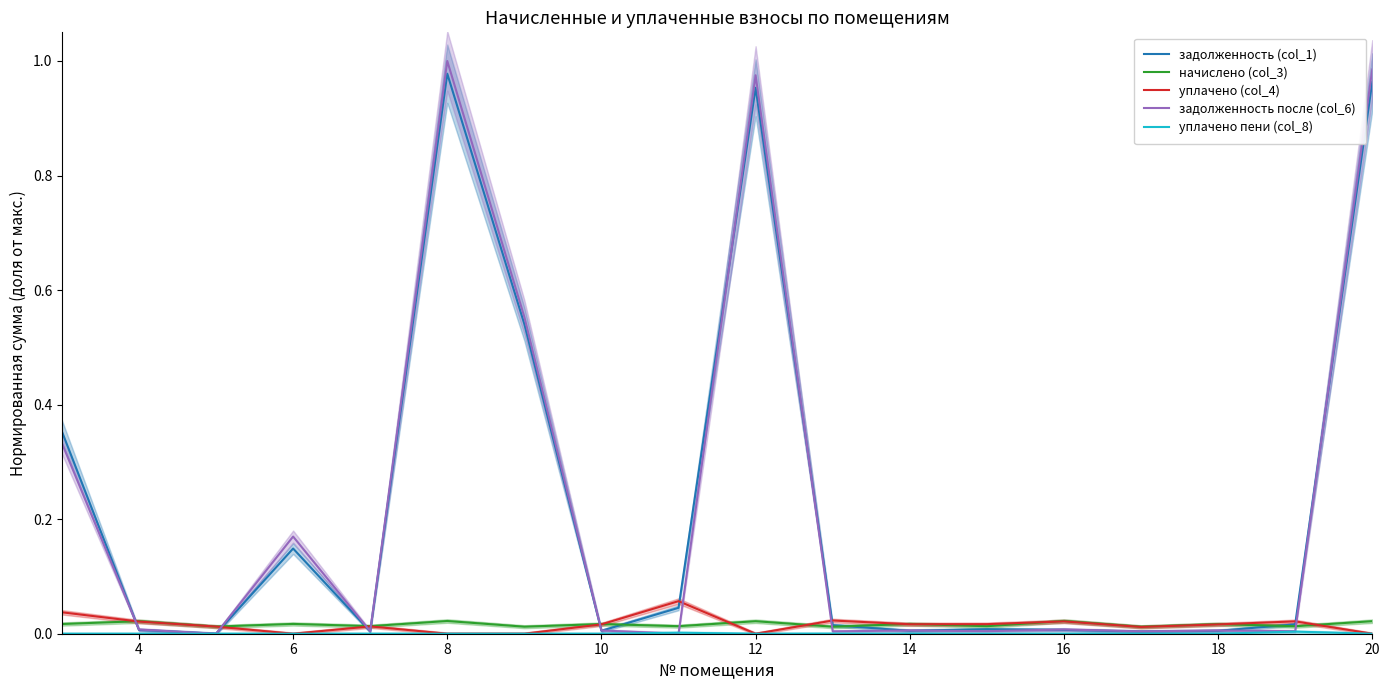

Rank the series at 10 from highest to lowest value.

начислено (col_3), уплачено (col_4), задолженность после (col_6), задолженность (col_1), уплачено пени (col_8)